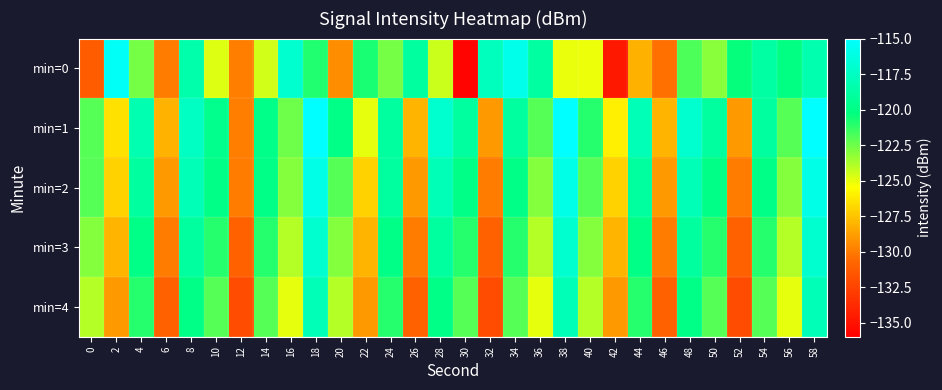

Between 28 and 18, which is larger?

18